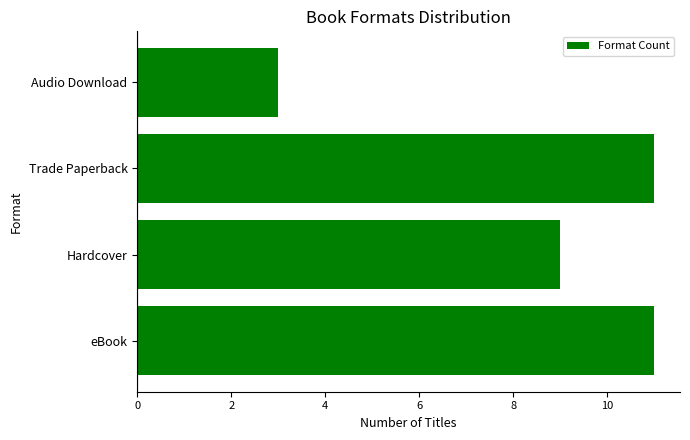

What is the sum of all values?

34